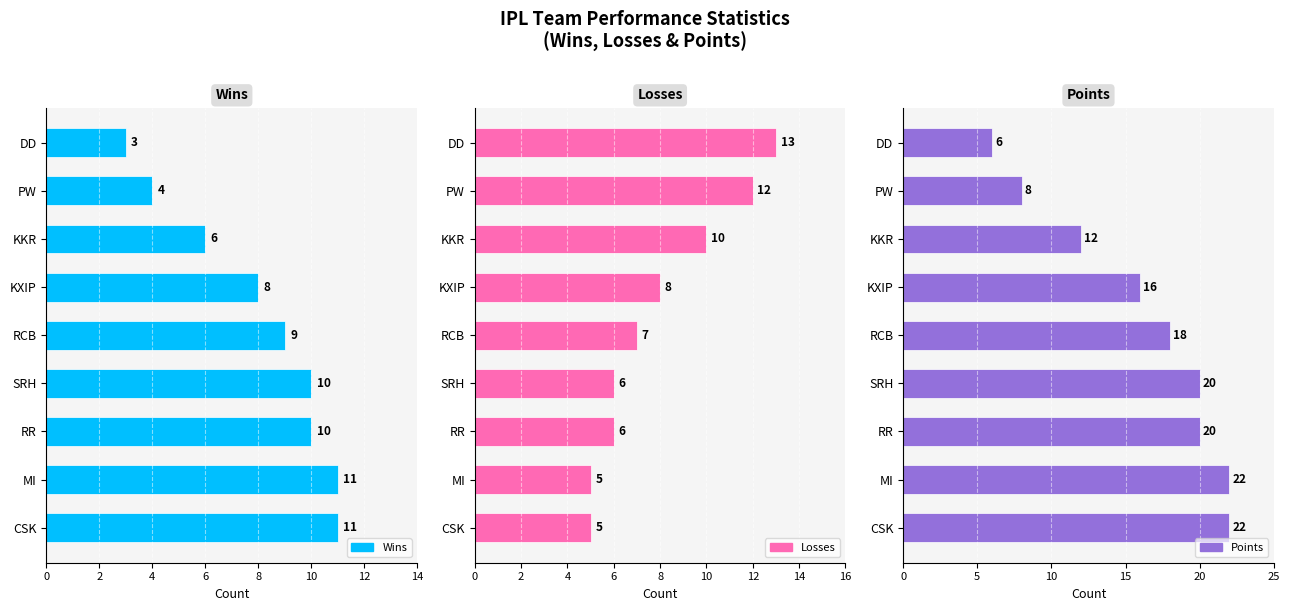

Count the Losses values in the range 6 to 10.

5